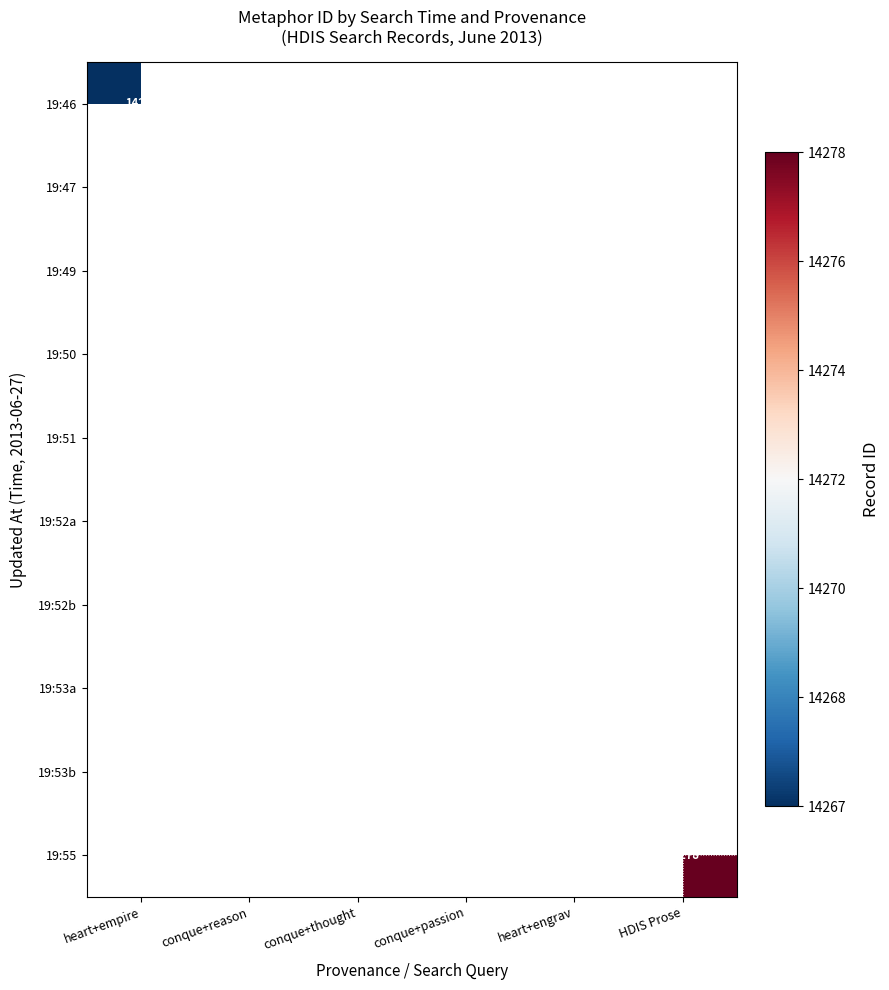

The 19:46 series shows 5829 at conque+reason. True or false?

False